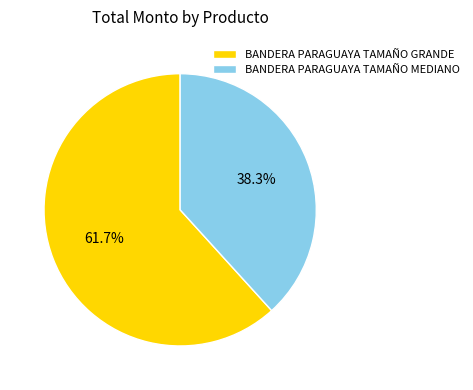

Combined, do BANDERA PARAGUAYA TAMAÑO MEDIANO and BANDERA PARAGUAYA TAMAÑO GRANDE account for over 50%?

Yes